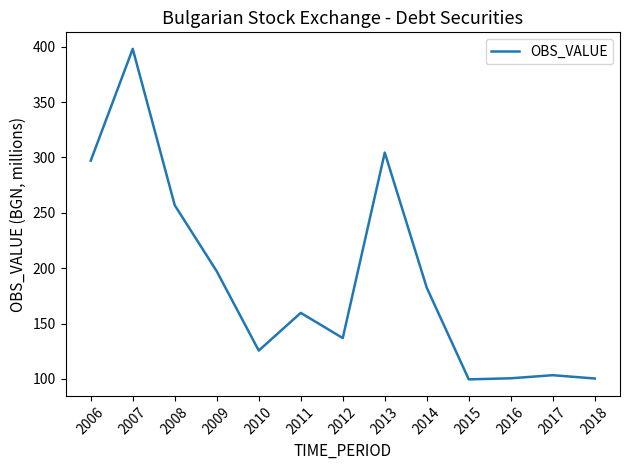

What is the difference between the values at 2016 and 2011?

59.1